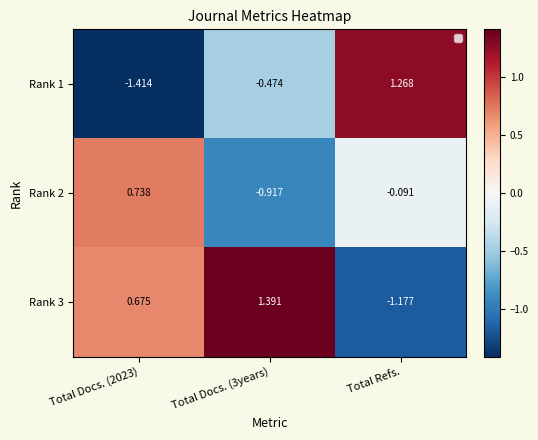

Which category has the highest value in the Rank 1 series?

Total Refs.